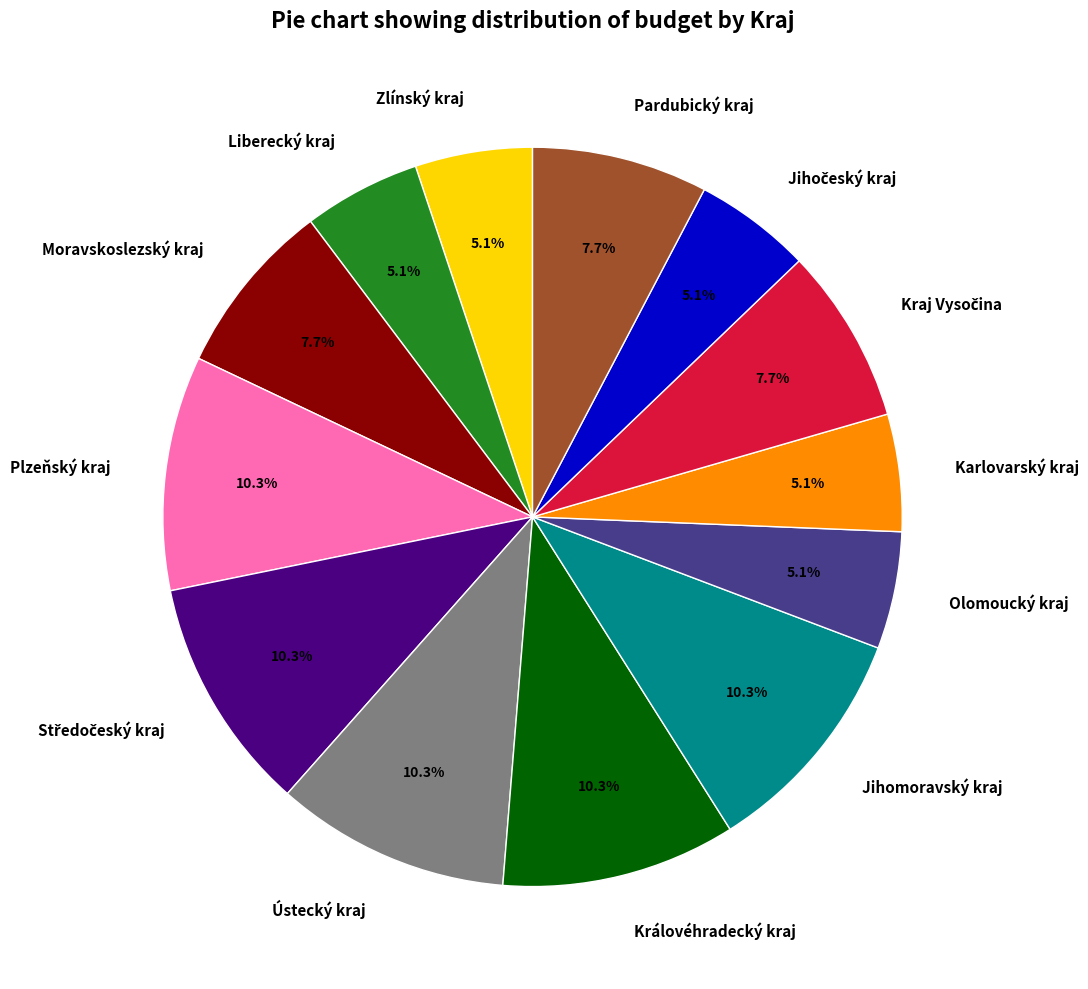

Is there any slice that represents more than half of the pie?

No